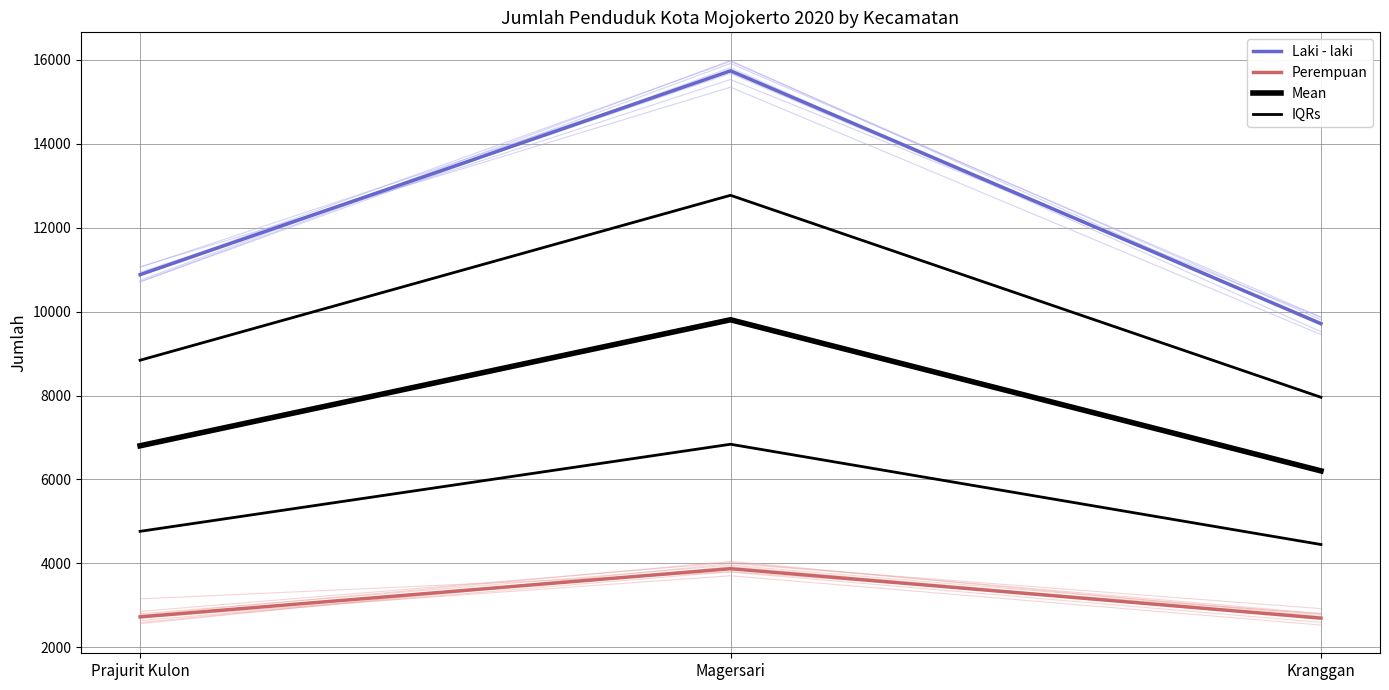

At which category is the sum across all series the highest?

Magersari